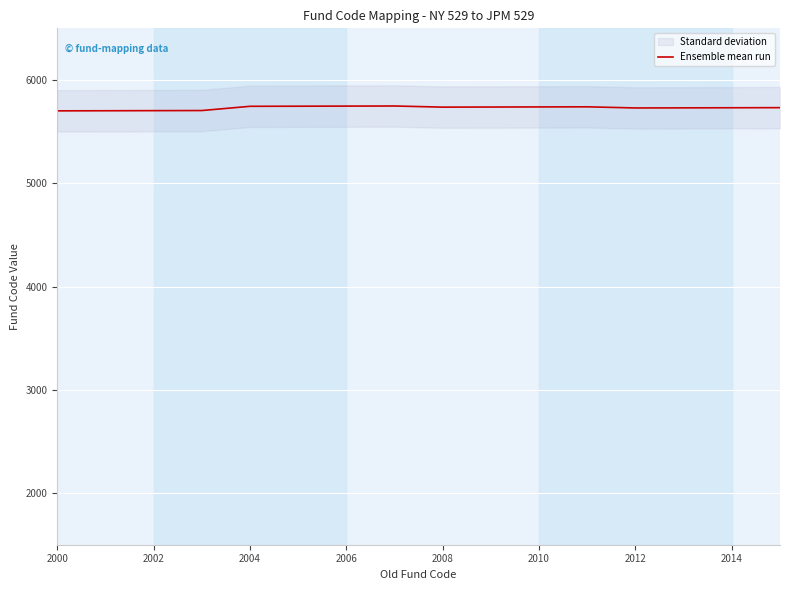

True or false: Ensemble mean run has a value of 2905 at 2000.

False